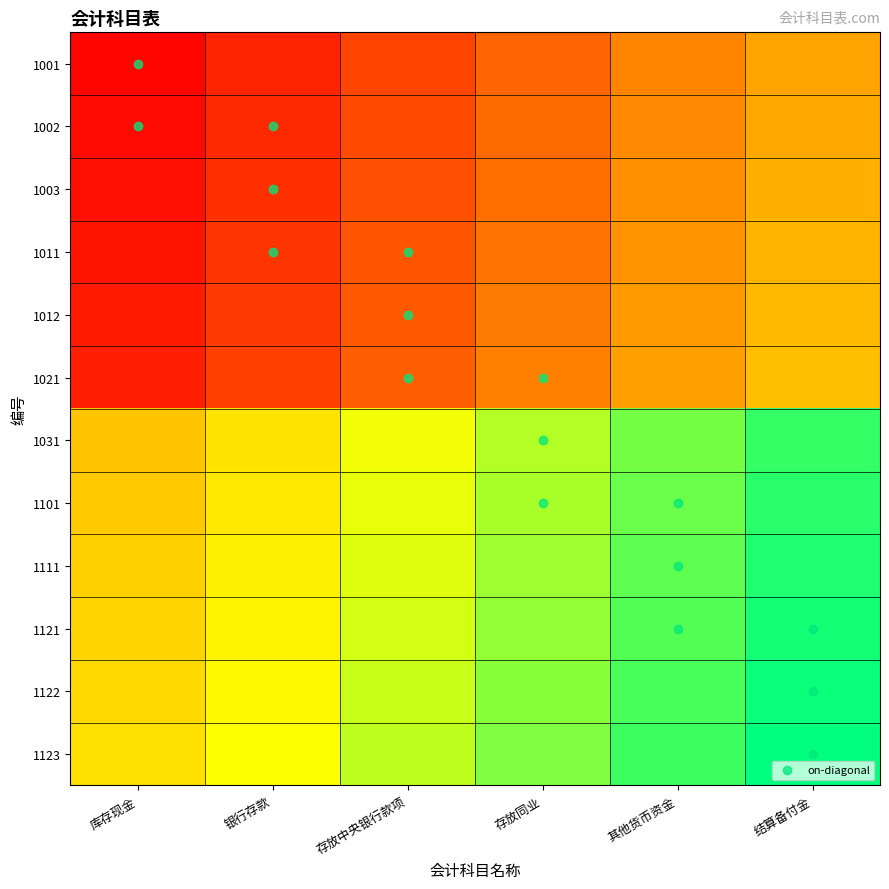

What is the spread (max minus min) of values at 存放中央银行款项?

0.6